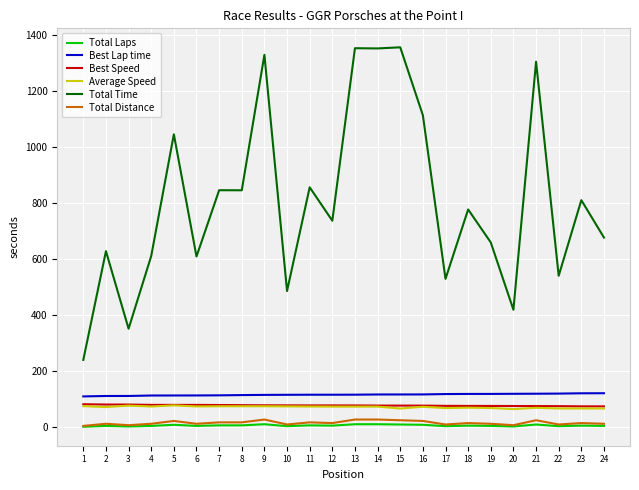

What is the difference between the highest and lowest values at 13?

1340.9